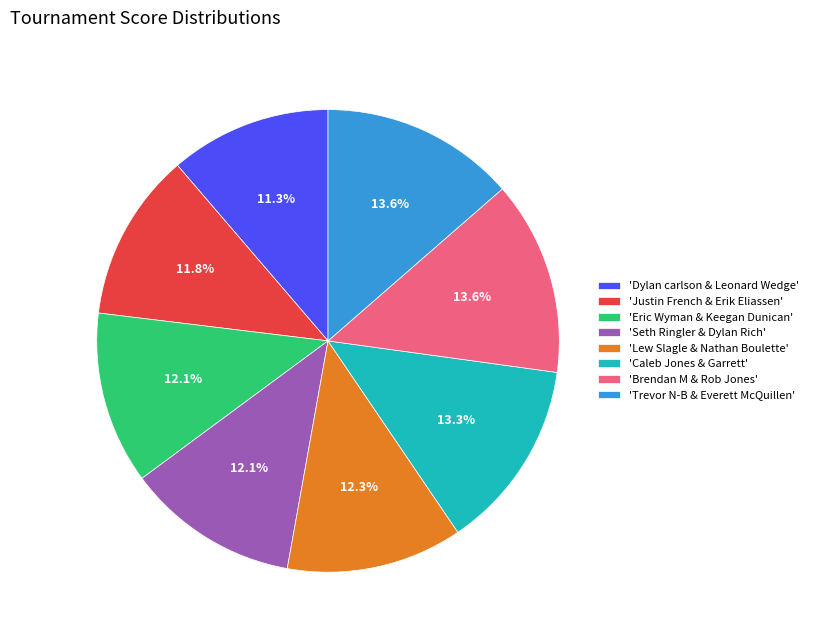

What is the smallest slice in the pie chart?

'Dylan carlson & Leonard Wedge'